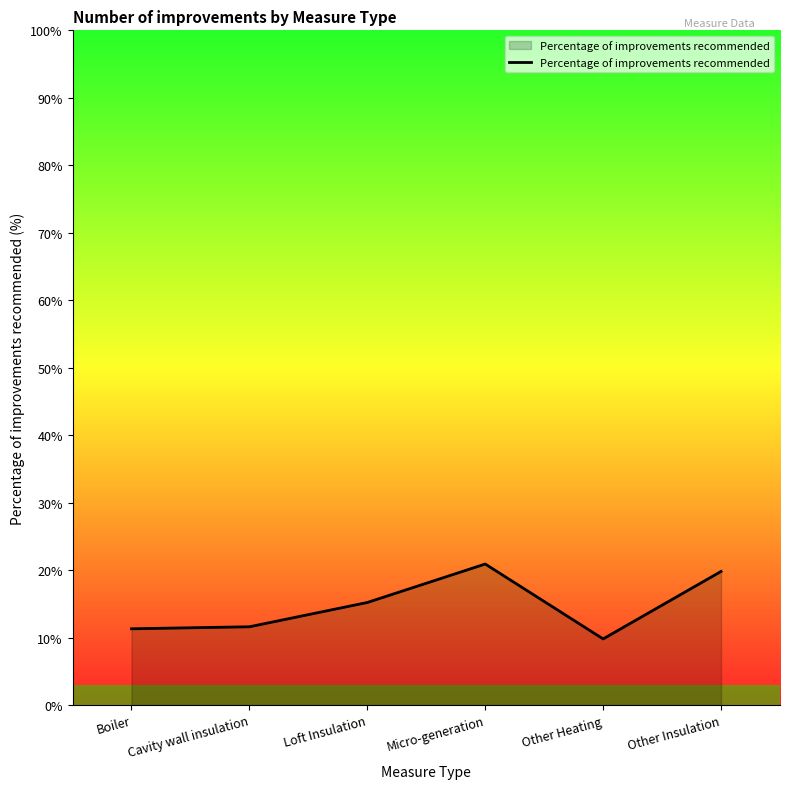

What is the smallest value displayed?

9.8